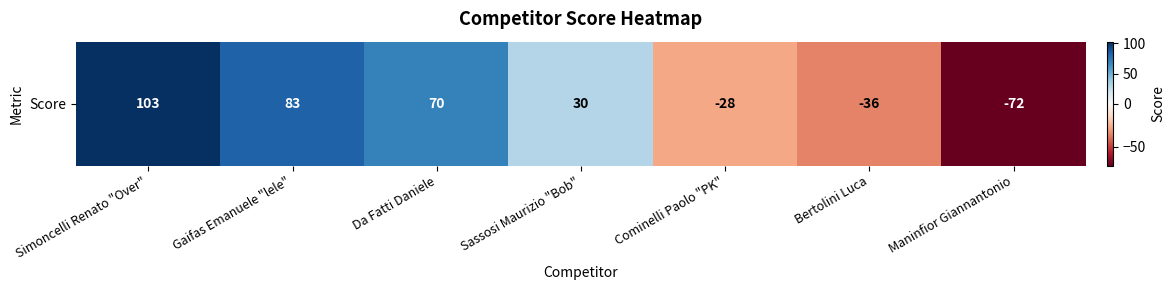

How many data points are less than 30?

3